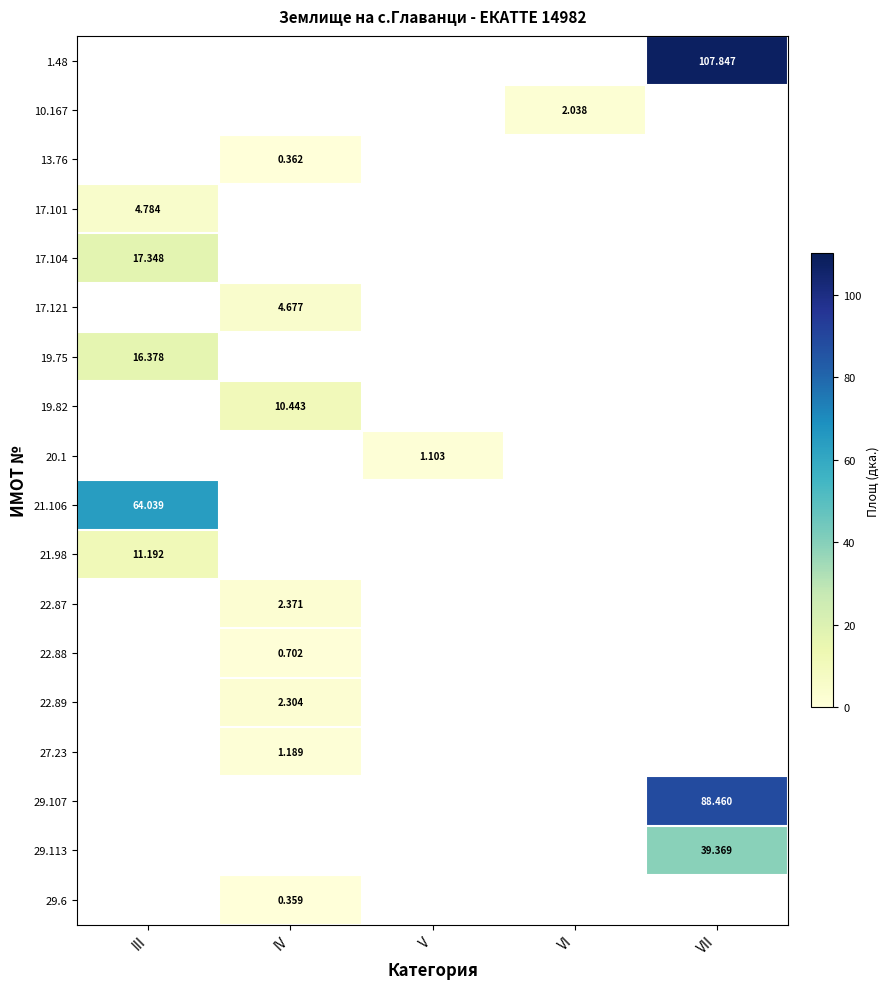

At which label does 19.82 reach its peak?

III